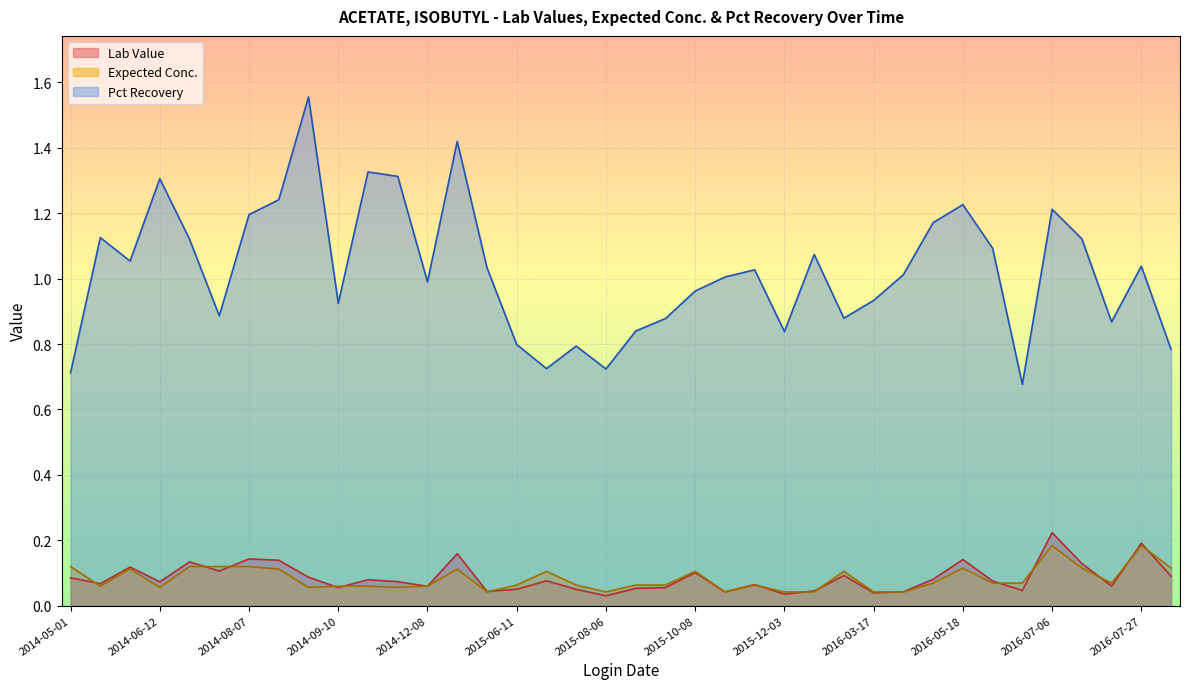

At which category is the sum across all series the highest?

2014-09-04